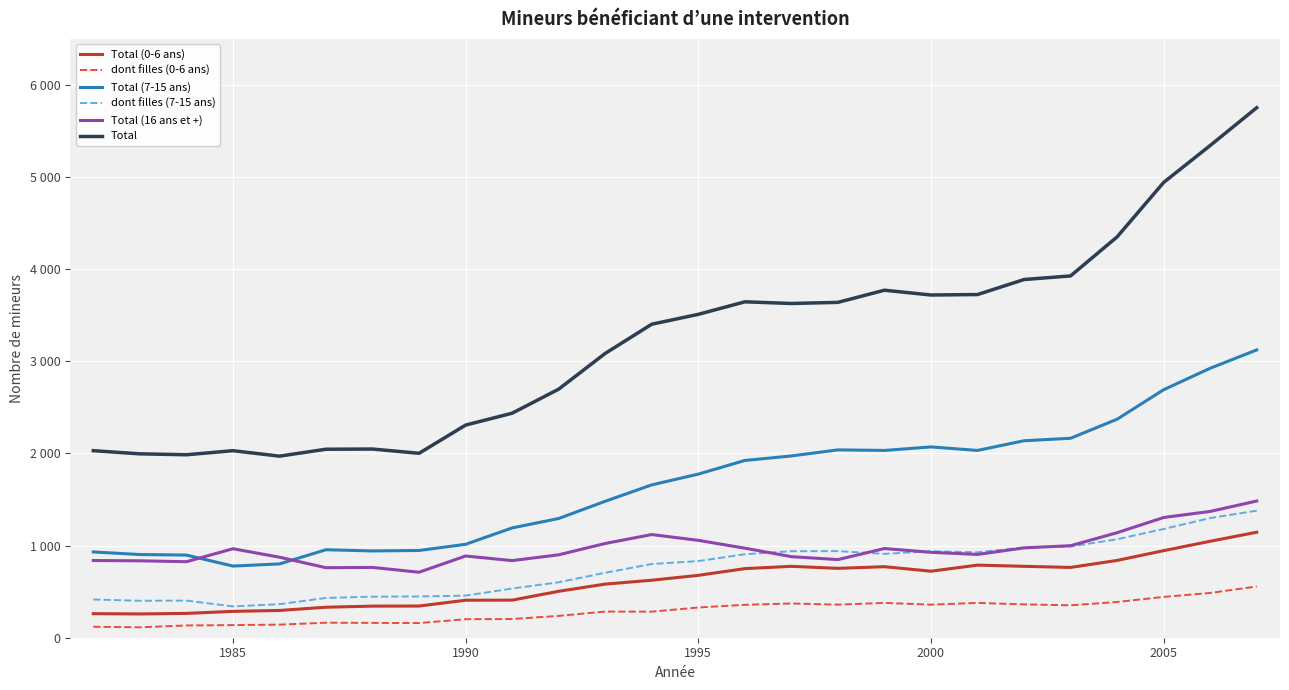

True or false: dont filles (0-6 ans) has more than 0 interior local peaks.

True